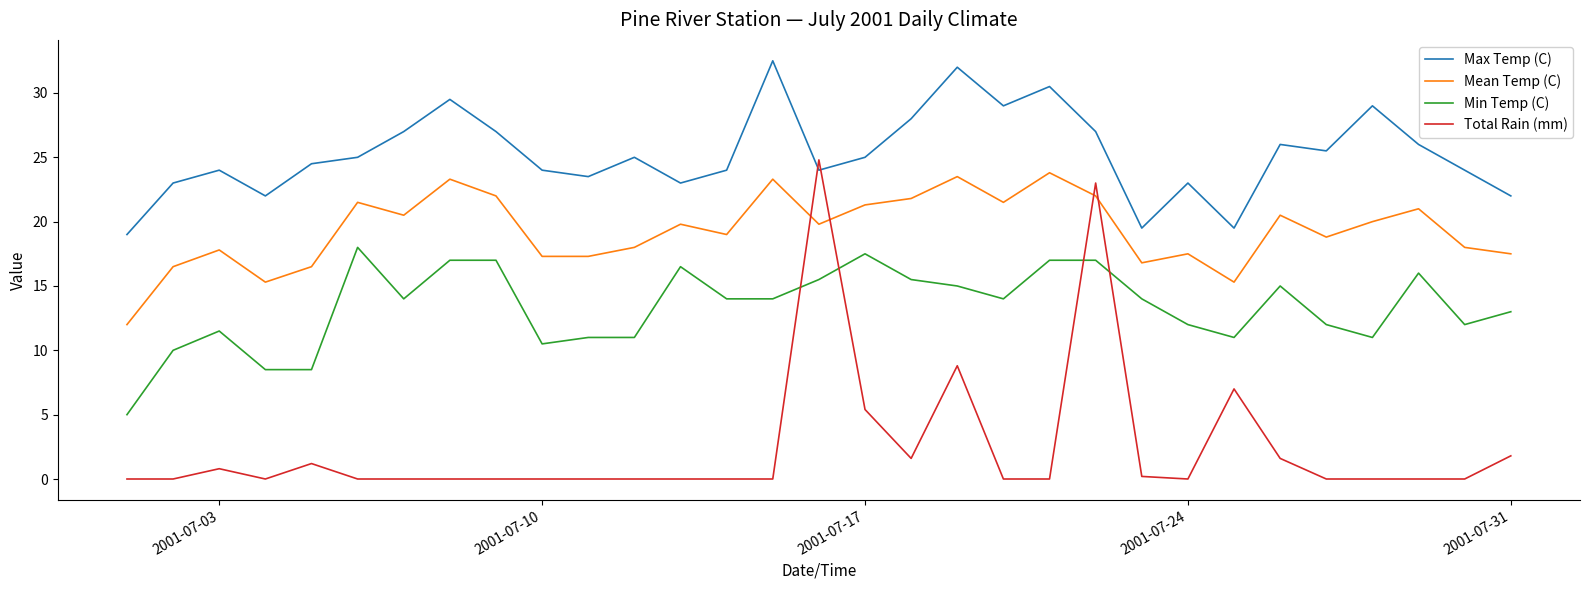

What is the maximum value for Max Temp (C)?

32.5